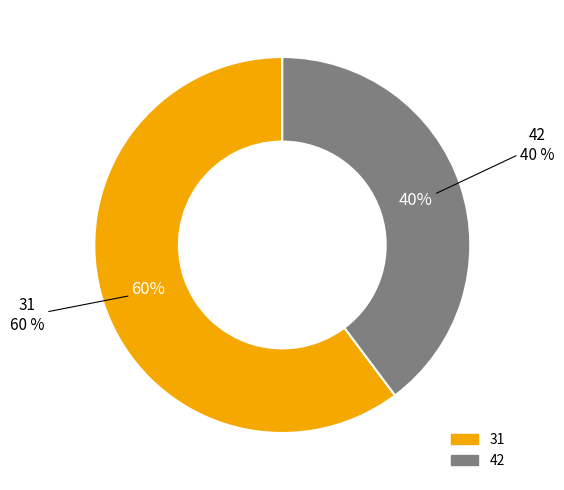

Combined, do 42 and 31 account for over 50%?

Yes